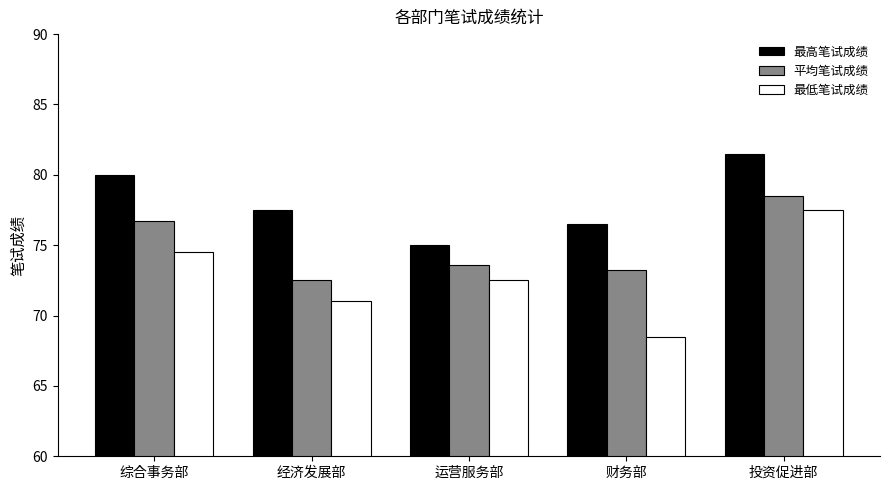

Rank the categories by 最高笔试成绩 value from lowest to highest.

运营服务部, 财务部, 经济发展部, 综合事务部, 投资促进部